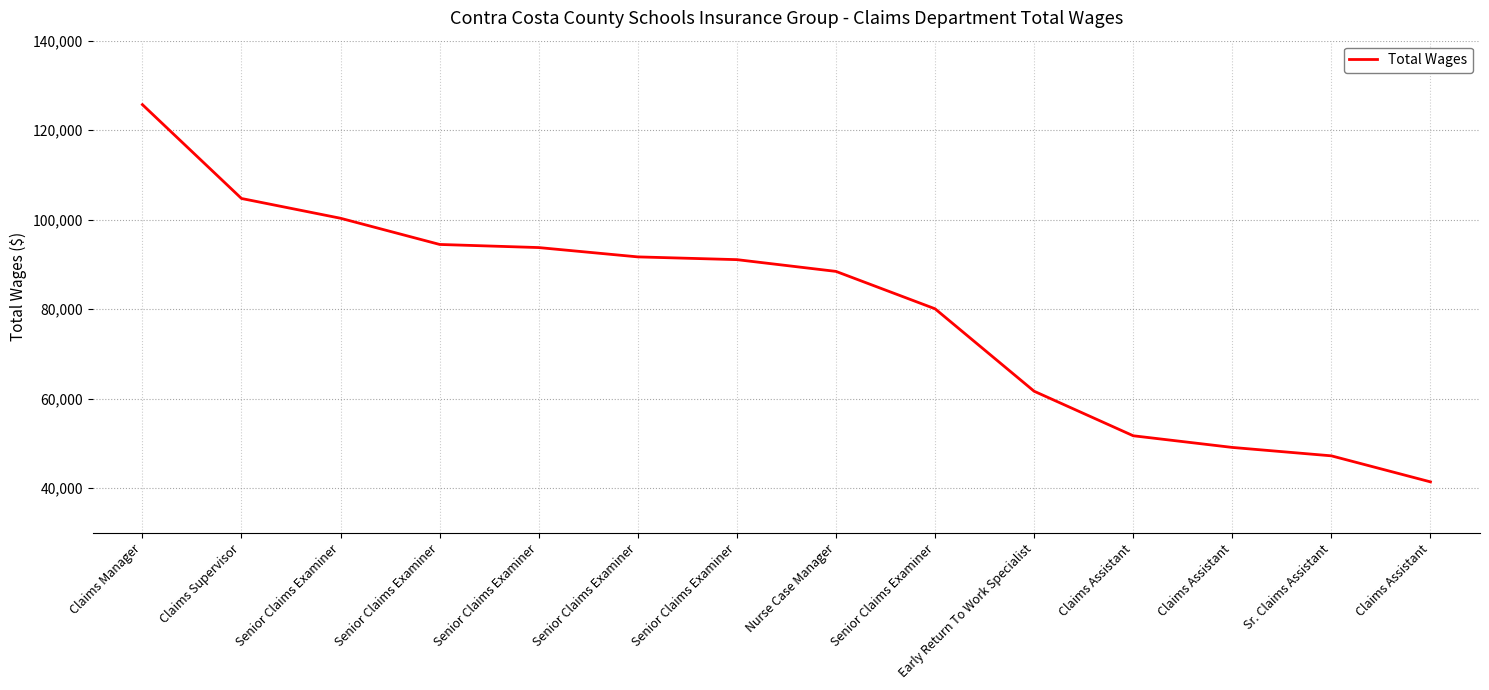

How many lines are shown in the chart?

1